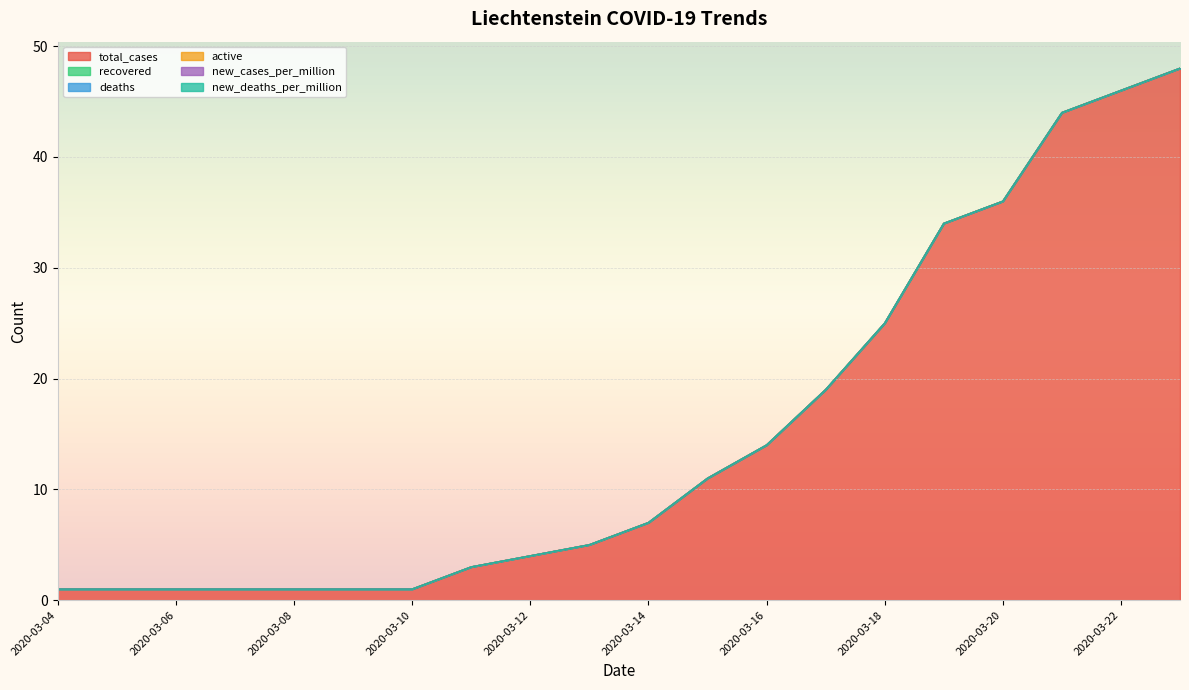

Reading left to right, transcribe all the data shown in this chart.

total_cases: 1	1	1	1	1	1	1	3	4	5	7	11	14	19	25	34	36	44	46	48
recovered: 0	0	0	0	0	0	0	0	0	0	0	0	0	0	0	0	0	0	0	0
deaths: 0	0	0	0	0	0	0	0	0	0	0	0	0	0	0	0	0	0	0	0
active: 0	0	0	0	0	0	0	0	0	0	0	0	0	0	0	0	0	0	0	0
new_cases_per_million: 0	0	0	0	0	0	0	0	0	0	0	0	0	0	0	0	0	0	0	0
new_deaths_per_million: 0	0	0	0	0	0	0	0	0	0	0	0	0	0	0	0	0	0	0	0